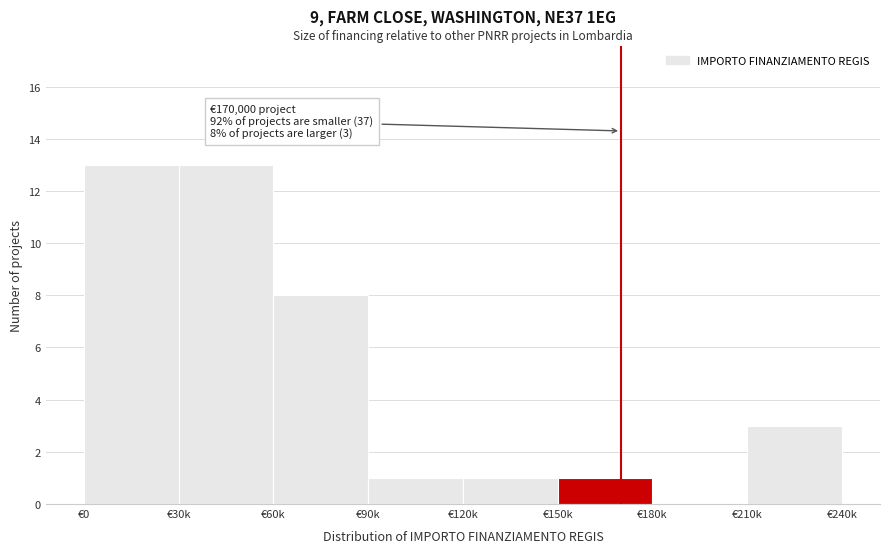

Reading left to right, what are all the values shown in this chart?

€0=13	€30k=13	€60k=8	€90k=1	€120k=1	€150k=1	€180k=0	€210k=3